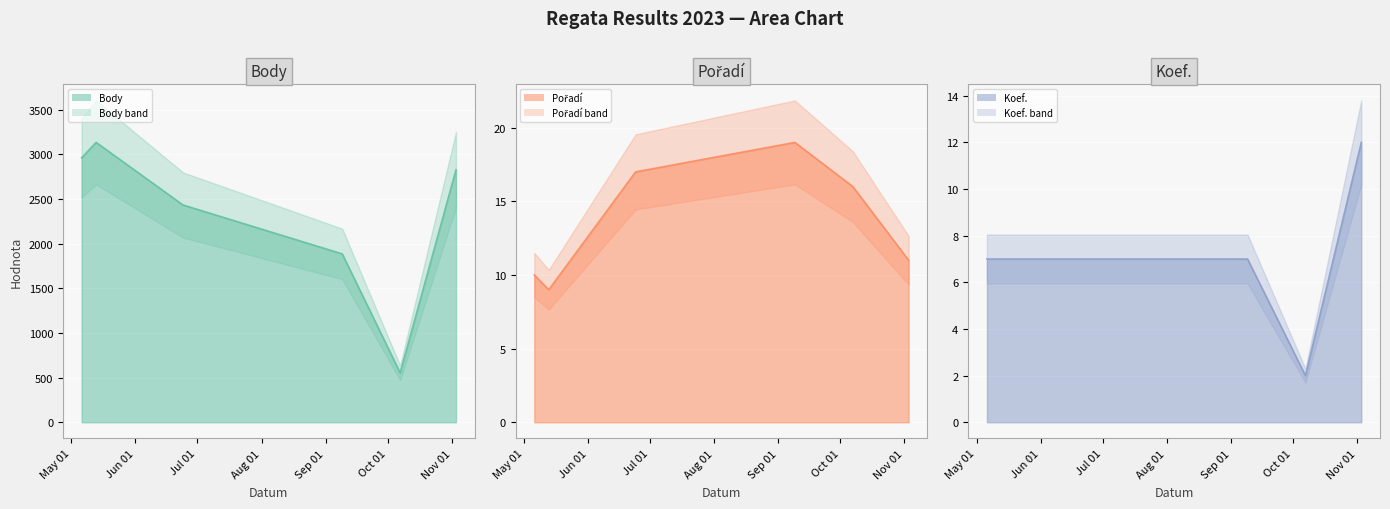

What is the lowest value of the Body series?

554